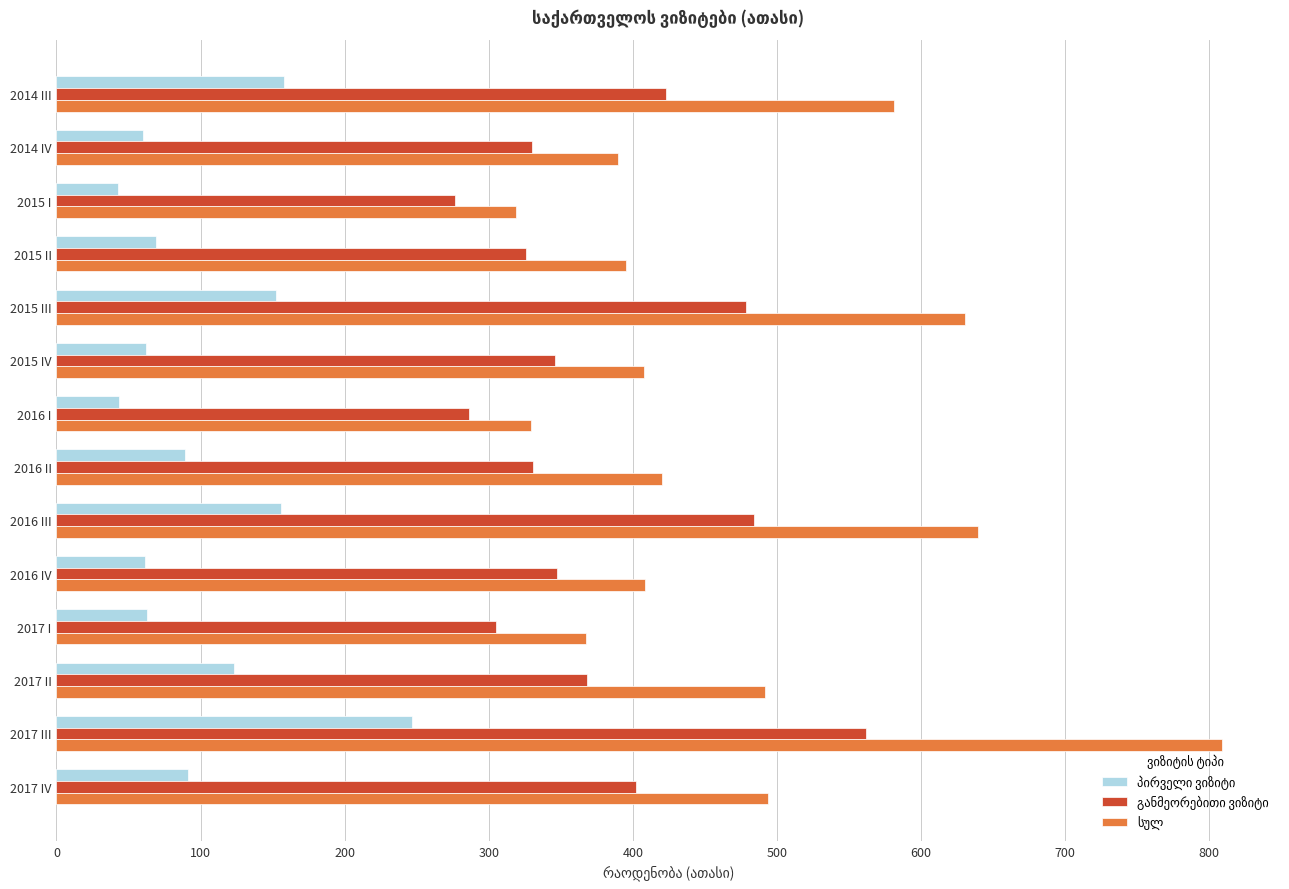

What is the greatest value displayed?

808.6